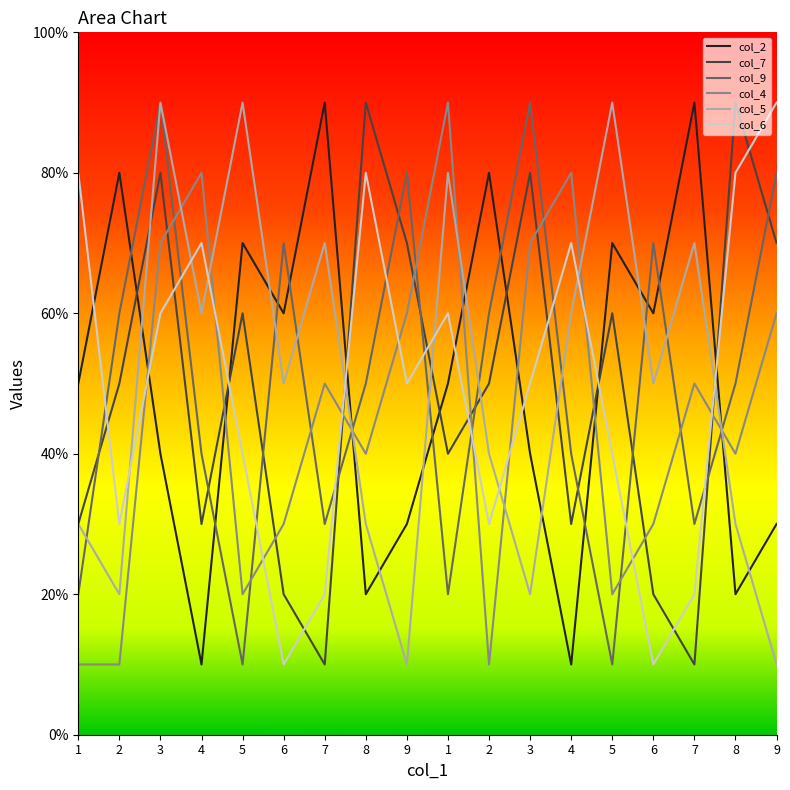

What are all the series names shown in the legend?

col_2, col_7, col_9, col_4, col_5, col_6